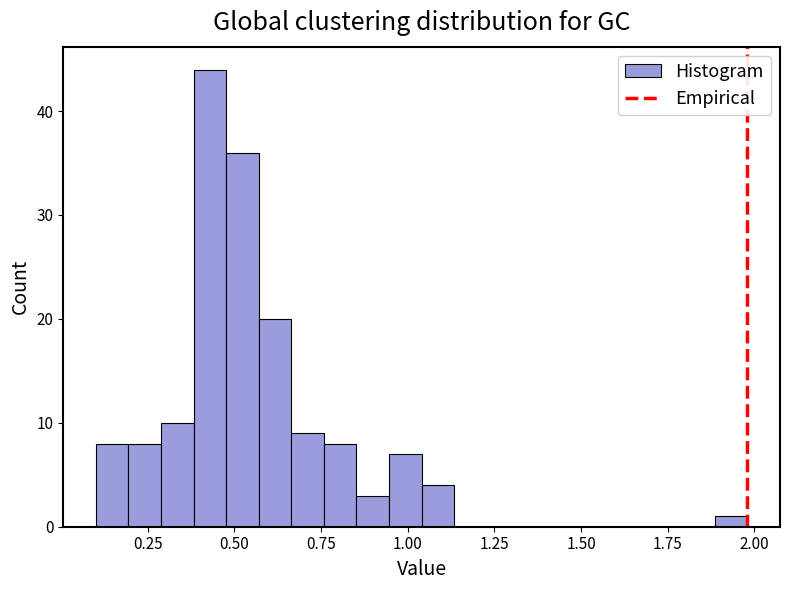

Read against the x-axis, roughly where is the centre of the tallest bar?

0.45